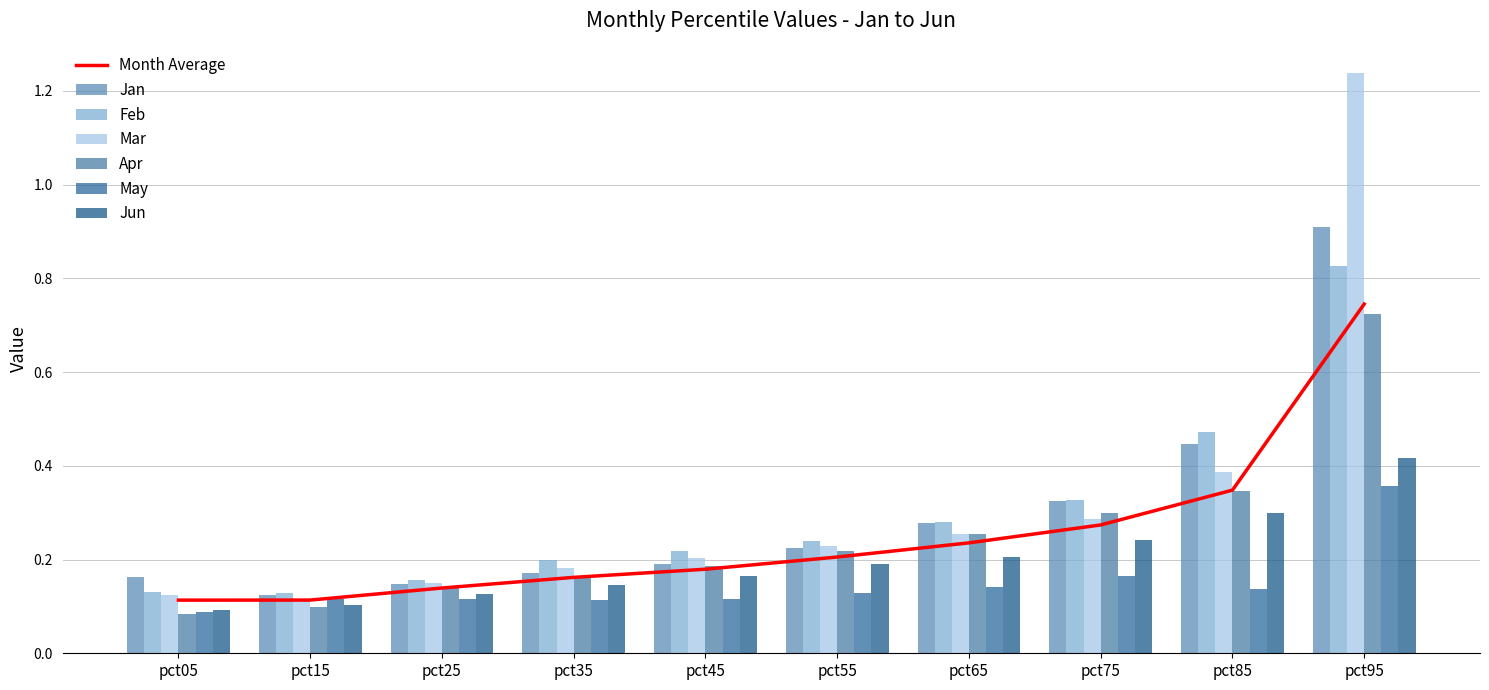

How many groups of bars are there?

10